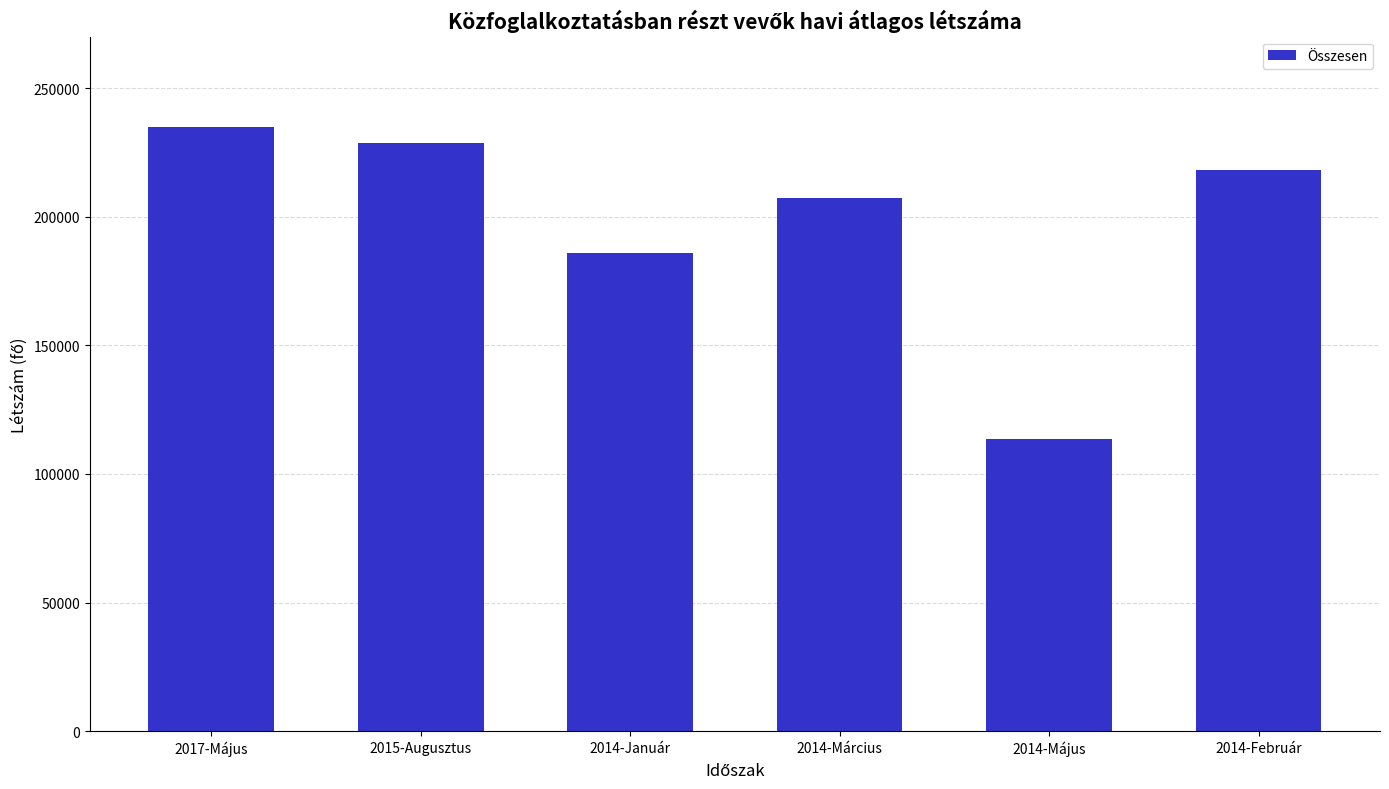

True or false: the data shows 113682.9 at 2014-Május.

True